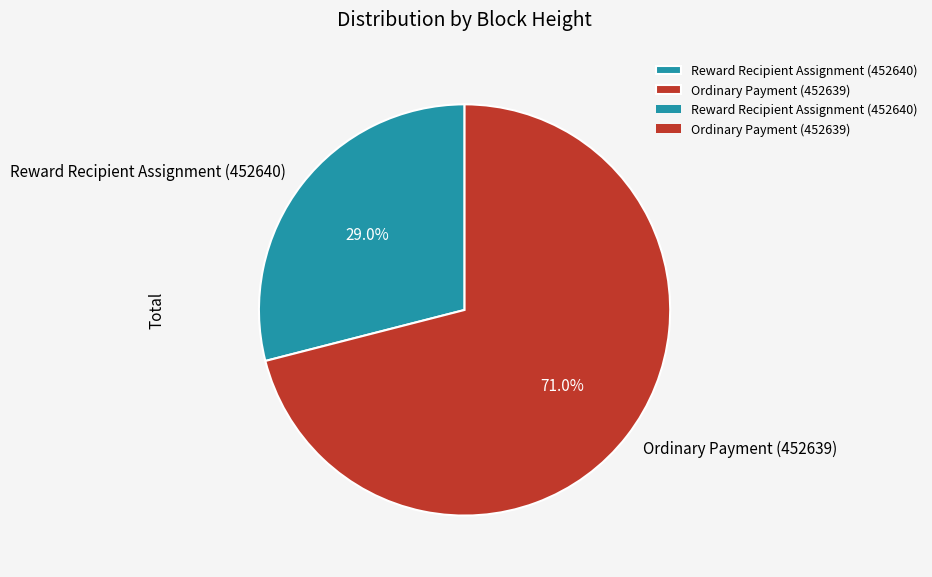

Which has a higher value, Ordinary Payment (452639) or Reward Recipient Assignment (452640)?

Ordinary Payment (452639)